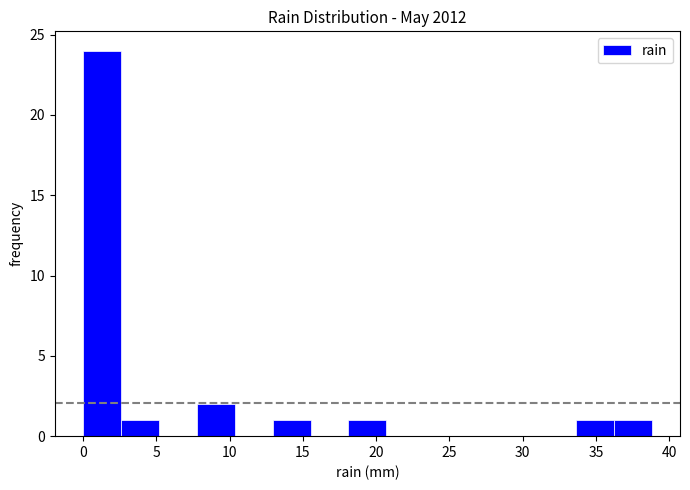

Which range on the x-axis has the tallest bar?

0.0 to 2.5